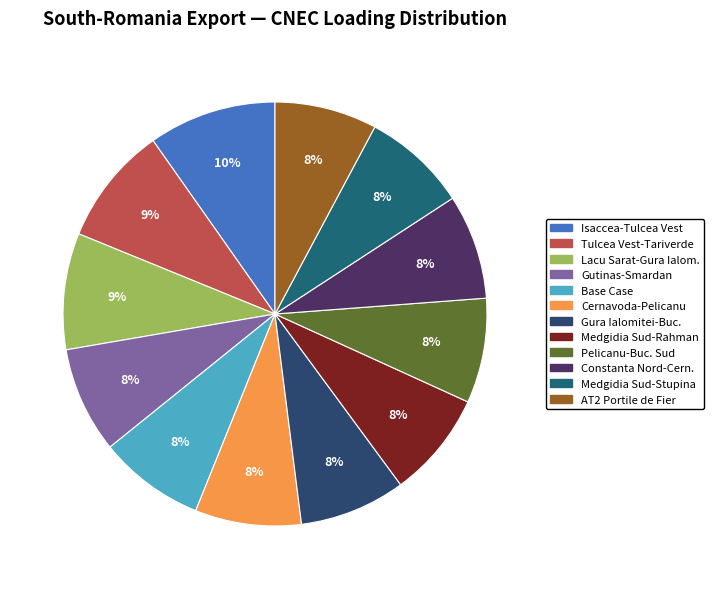

Rank the categories by value from highest to lowest.

N-1 OHL Isaccea-Tulcea Vest, N-1 OHL Tulcea Vest-Tariverde, N-1 OHL Lacu Sarat-Gura Ialomitei, N-1 OHL Gutinas-Smardan, Base Case, N-1 OHL Cernavoda-Pelicanu, N-1 OHL Gura Ialomitei-Bucuresti, N-1 OHL Medgidia Sud-Rahman, N-1 OHL Pelicanu-Bucuresti Sud, N-1 OHL Constanta Nord-Cernavoda, N-1 OHL Medgidia Sud-Stupina, N-1 TRA AT2 Portile de Fier